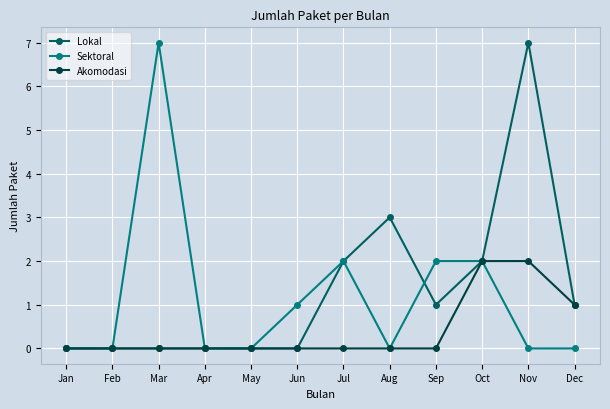

Is it true that Sektoral equals -2 at Aug?

False